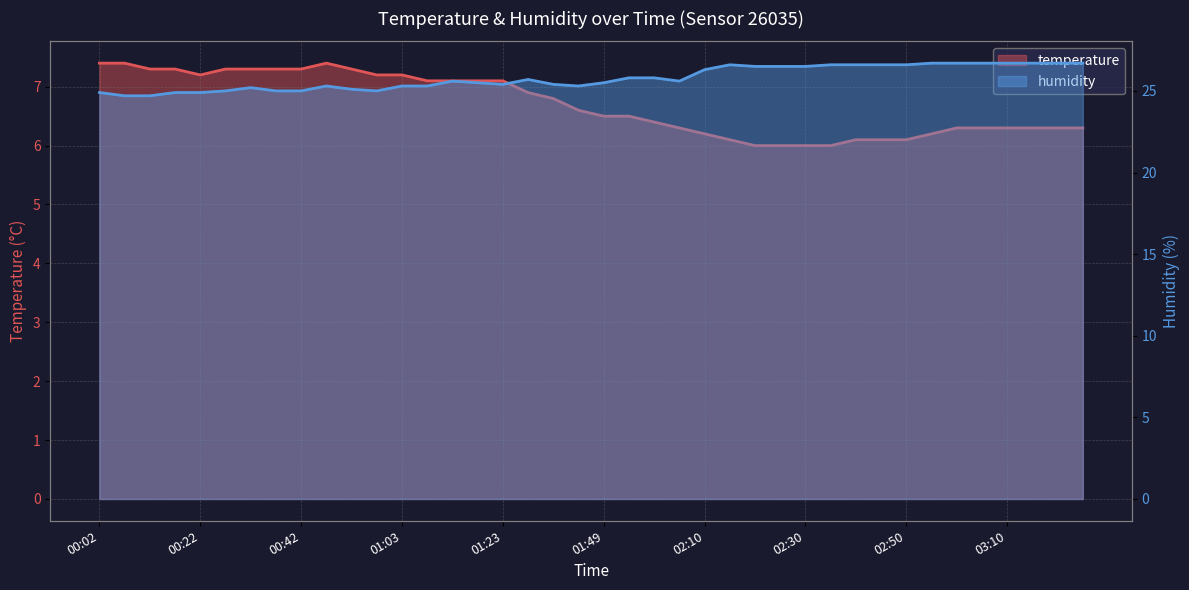

How many data points does each series have?

40